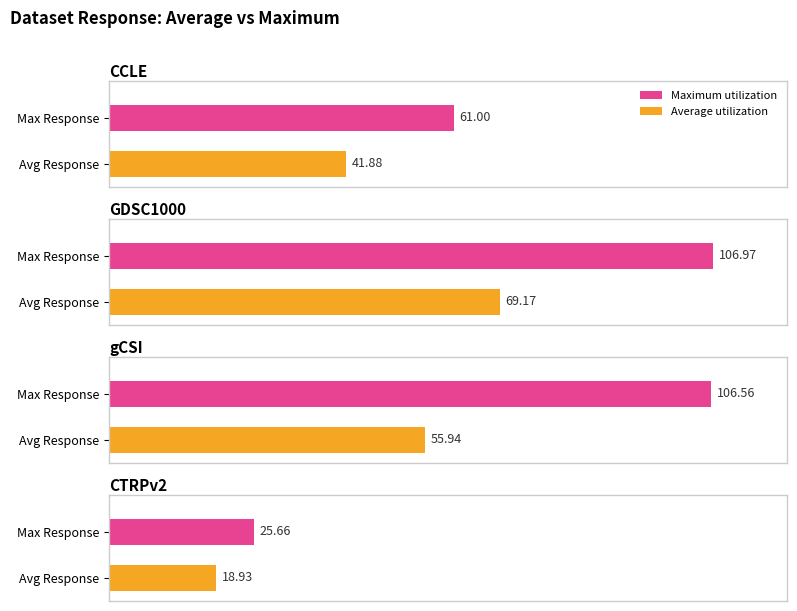

List the labels in order of Mean Response value, largest first.

GDSC1000, gCSI, CCLE, CTRPv2